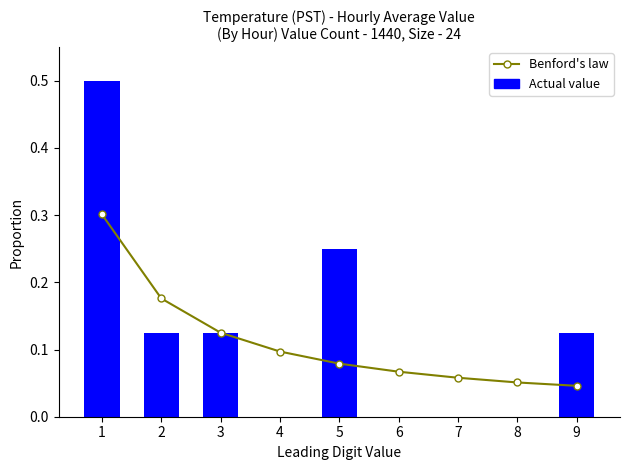

Reading left to right, what are all the values shown in this chart?

Benford's law: 1=0.3	2=0.2	3=0.1	4=0.1	5=0.1	6=0.1	7=0.1	8=0.1	9=0.0
Actual value: 1=0.5	2=0.1	3=0.1	4=0.0	5=0.2	6=0.0	7=0.0	8=0.0	9=0.1